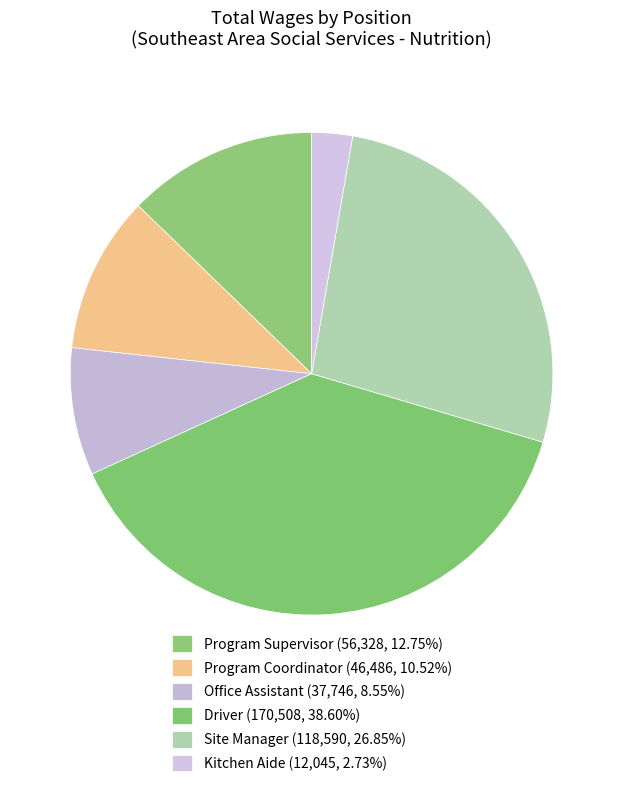

How many segments does this pie chart have?

6